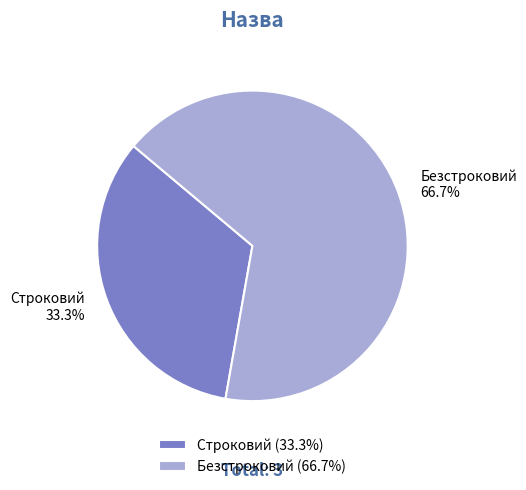

How many segments does this pie chart have?

2